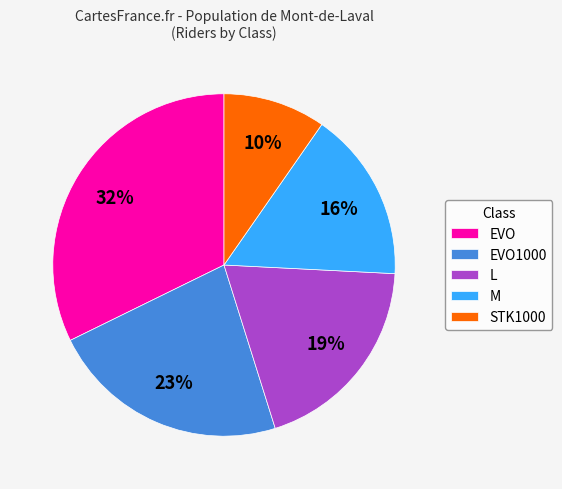

Count the number of slices in the pie.

5